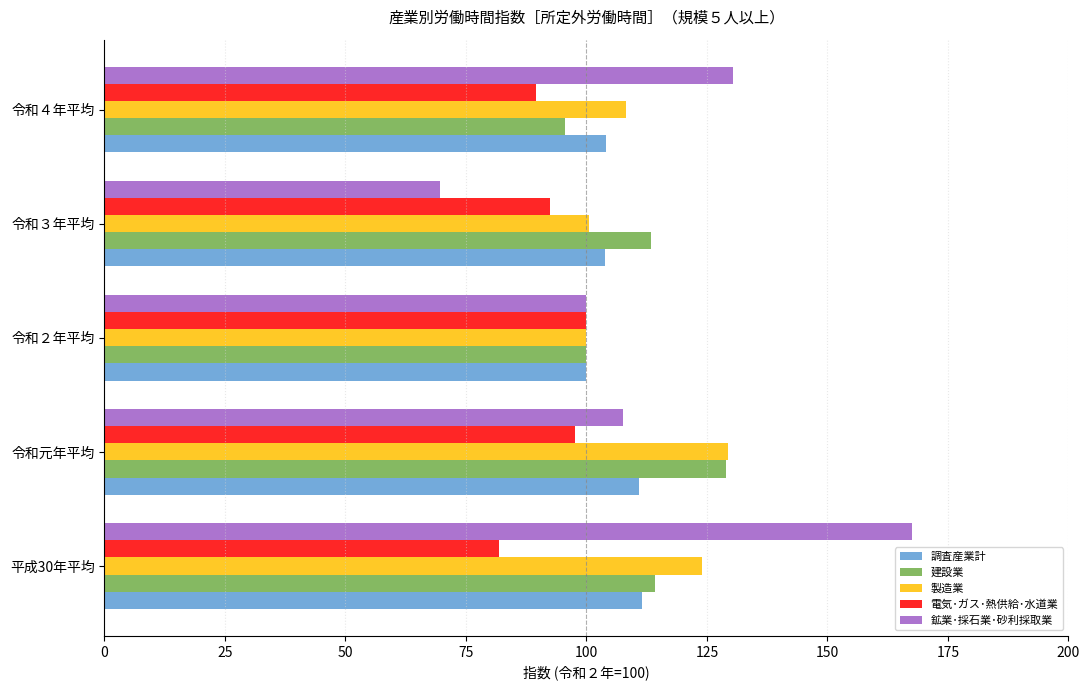

Is the value of 電気･ガス･熱供給･水道業 at 平成30年平均 greater than the value of 鉱業･採石業･砂利採取業 at 令和元年平均?

No